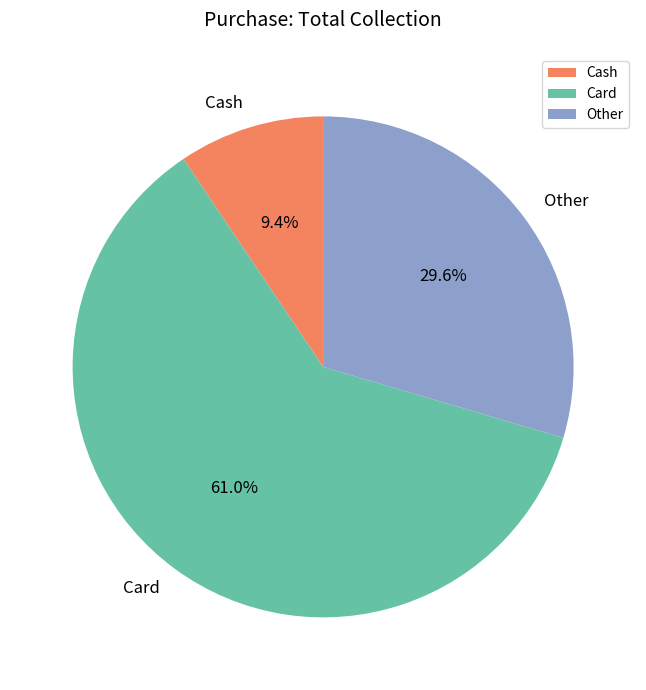

Does Card represent more than half of the total?

Yes